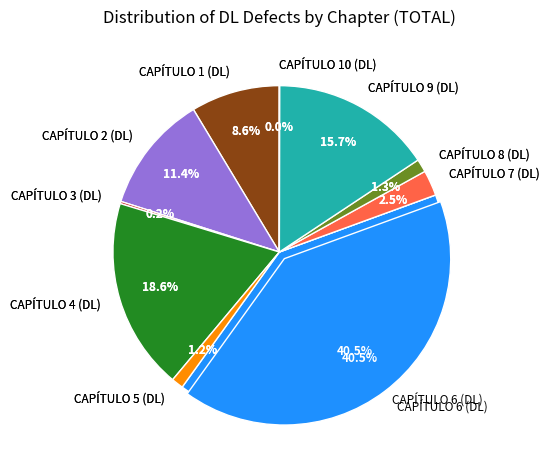

Which slice is the smallest?

CAPÍTULO 10 (DL)